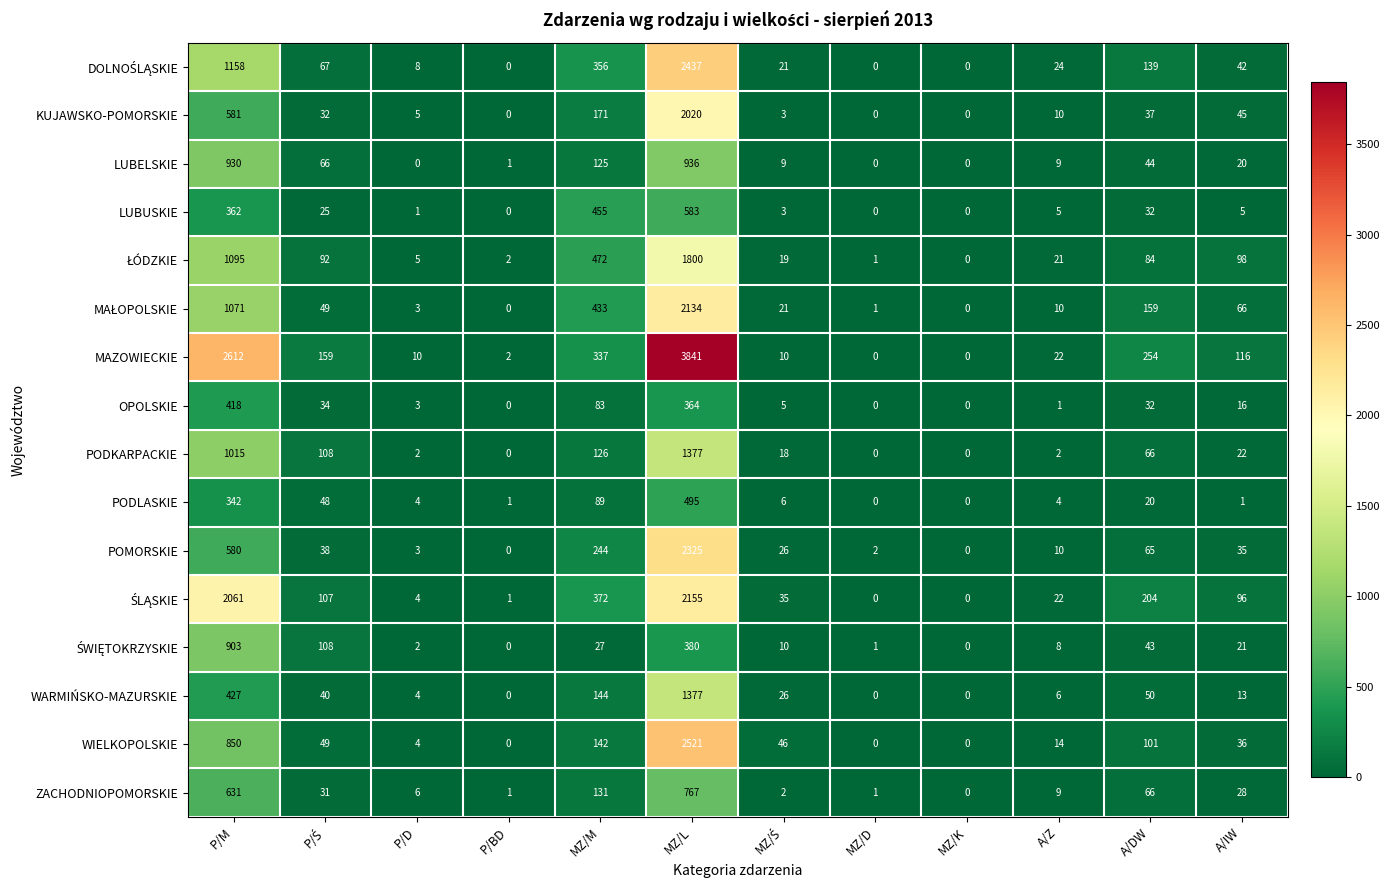

What is the maximum value shown in the chart?

3841